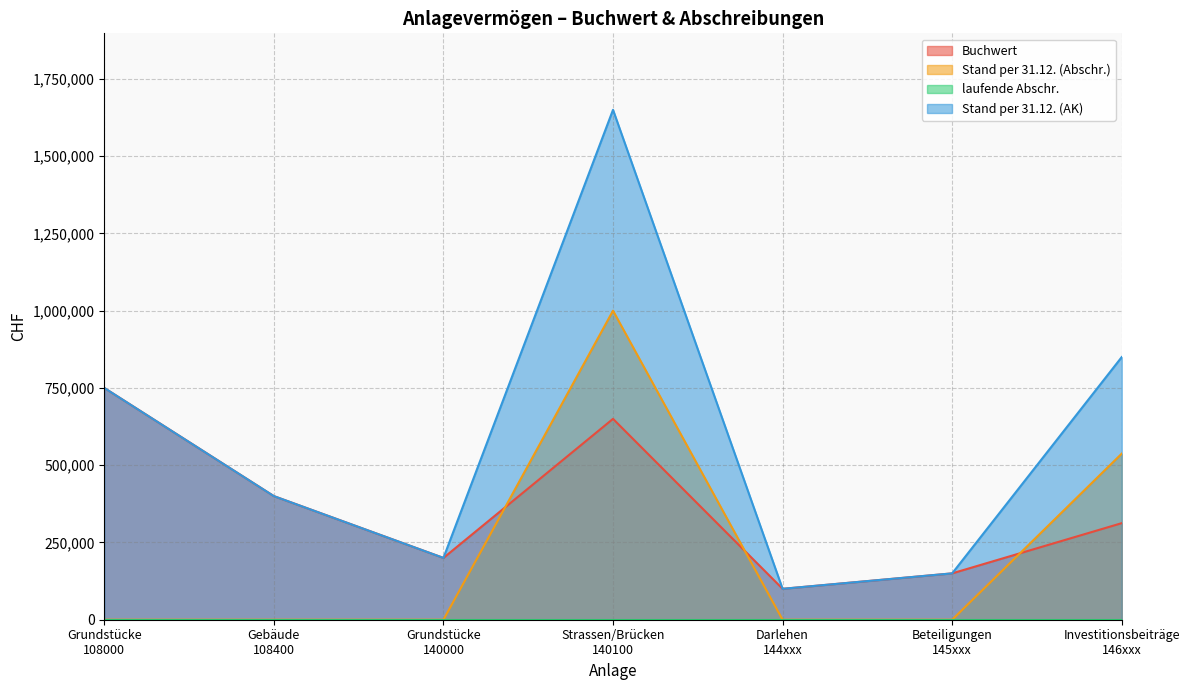

True or false: Stand per 31.12. (AK) and Buchwert cross at least once.

False